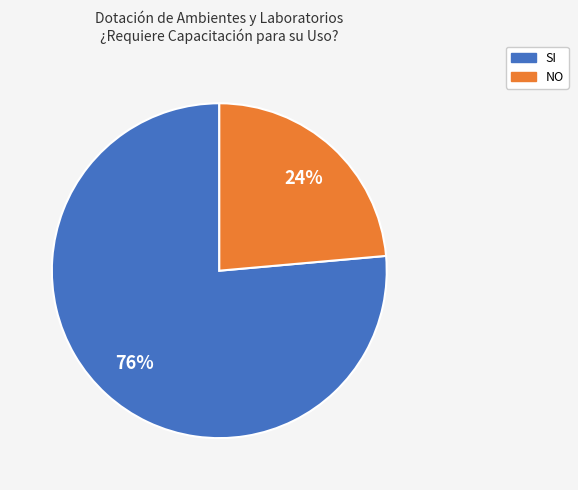

Which category accounts for the majority?

SI